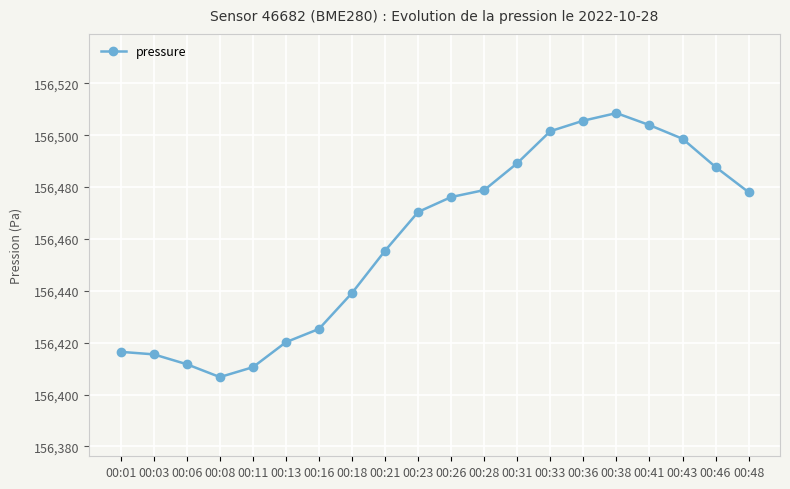

Read the value at 00:41.

156503.9